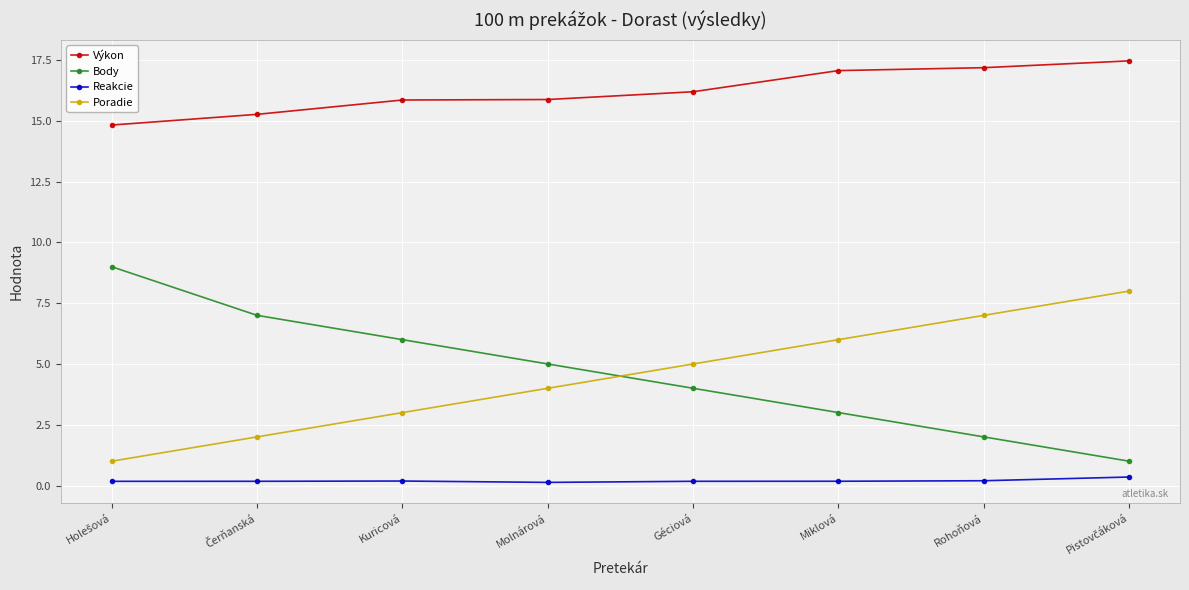

At how many categories does at least one series exceed 10?

8